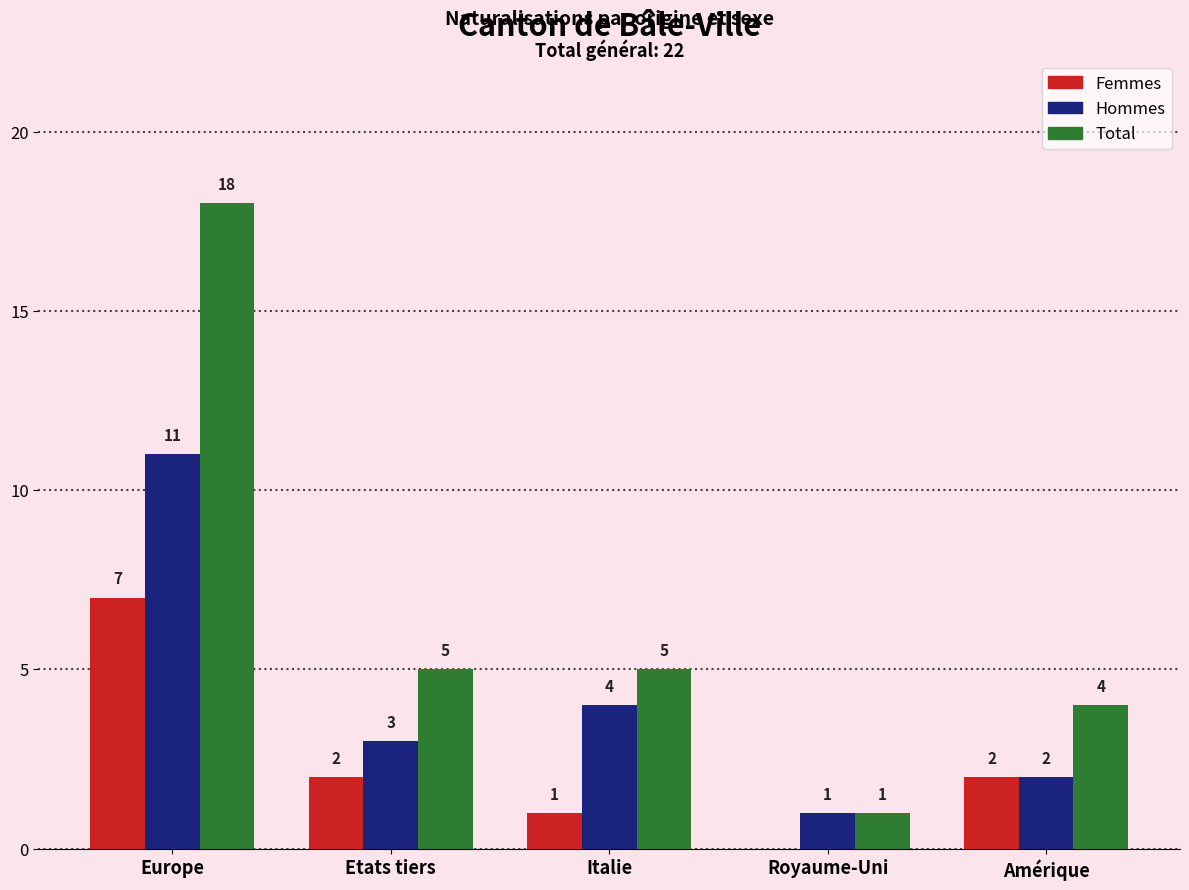

Reading left to right, list all the values displayed in this chart.

Femmes: Europe=7	Etats tiers=2	Italie=1	Royaume-Uni=0	Amérique=2
Hommes: Europe=11	Etats tiers=3	Italie=4	Royaume-Uni=1	Amérique=2
Total: Europe=18	Etats tiers=5	Italie=5	Royaume-Uni=1	Amérique=4